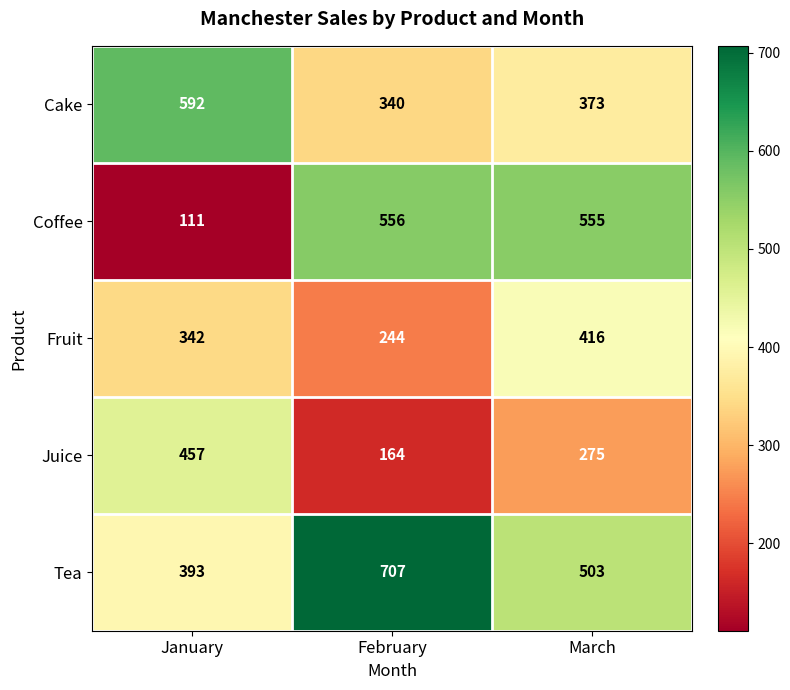

Reading right to left, what are all the values shown in this chart?

Cake: March=373	February=340	January=592
Coffee: March=555	February=556	January=111
Fruit: March=416	February=244	January=342
Juice: March=275	February=164	January=457
Tea: March=503	February=707	January=393